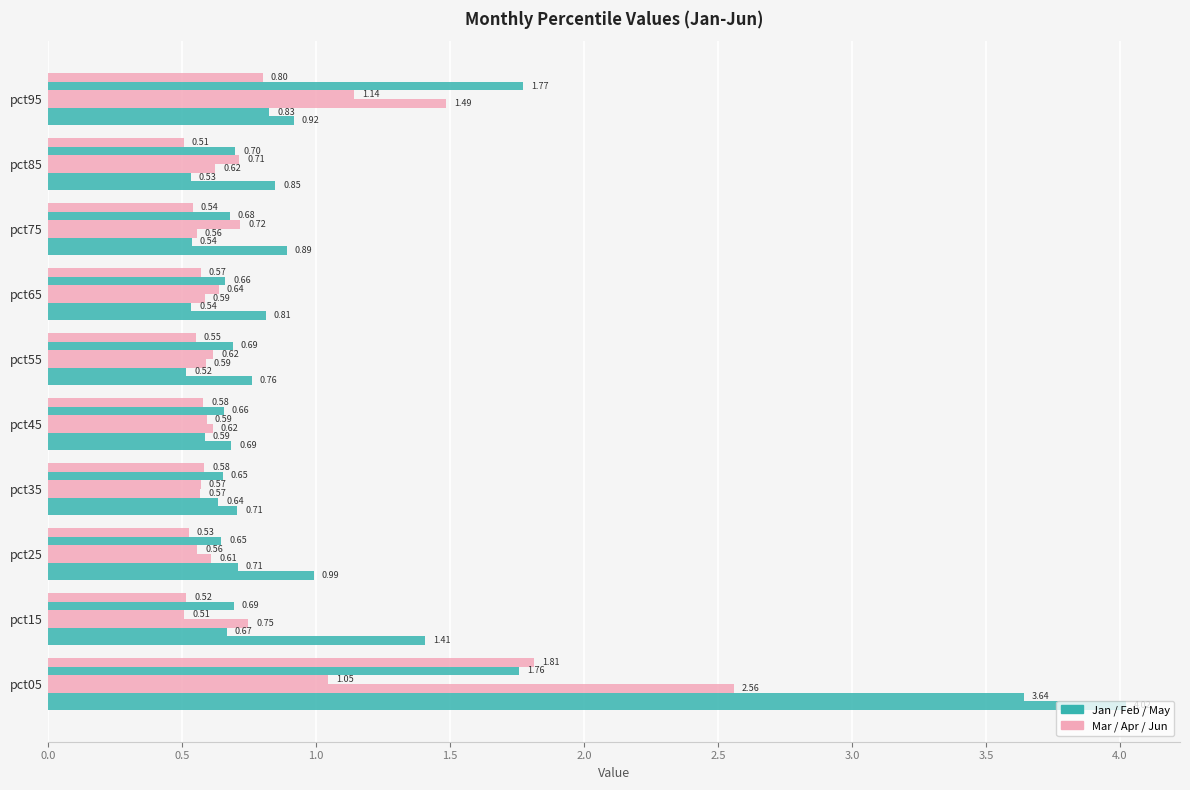

Reading right to left, extract all data points from this chart.

Jan: 0.9	0.8	0.9	0.8	0.8	0.7	0.7	1.0	1.4	4.0
Feb: 0.8	0.5	0.5	0.5	0.5	0.6	0.6	0.7	0.7	3.6
Mar: 1.5	0.6	0.6	0.6	0.6	0.6	0.6	0.6	0.7	2.6
Apr: 1.1	0.7	0.7	0.6	0.6	0.6	0.6	0.6	0.5	1.0
May: 1.8	0.7	0.7	0.7	0.7	0.7	0.7	0.6	0.7	1.8
Jun: 0.8	0.5	0.5	0.6	0.6	0.6	0.6	0.5	0.5	1.8